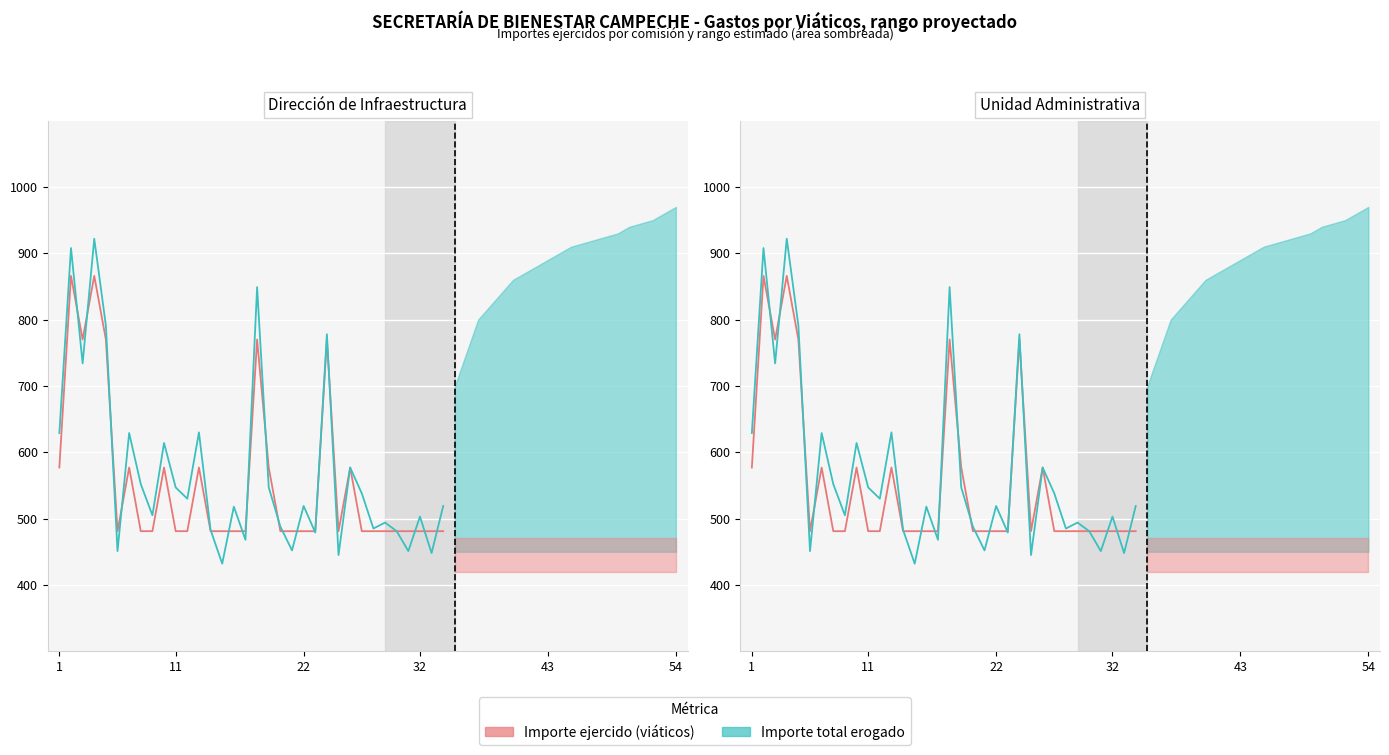

At how many categories does at least one series exceed 627?

9